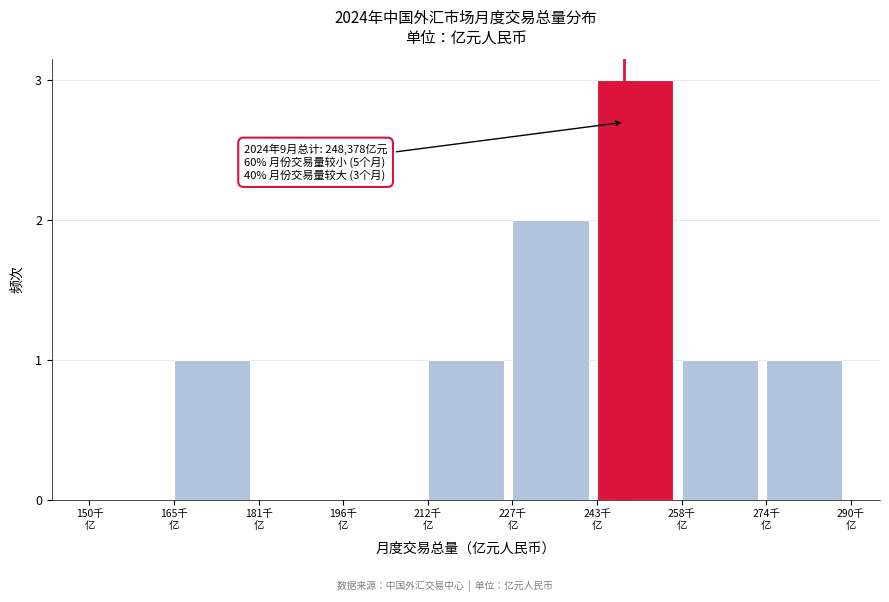

What is the maximum value shown in the chart?

3